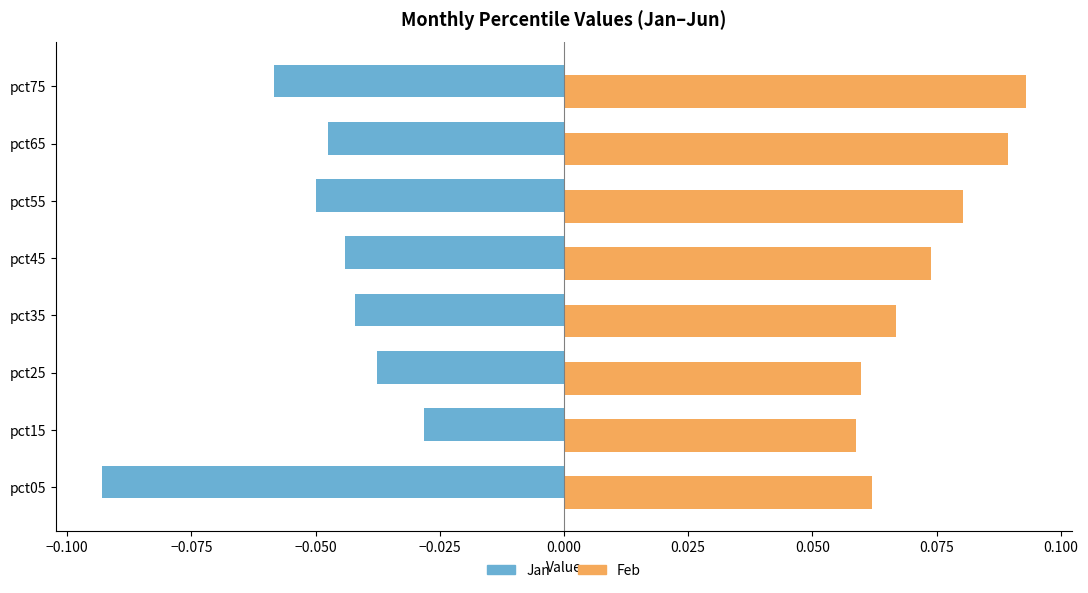

What is the greatest value displayed?

0.1